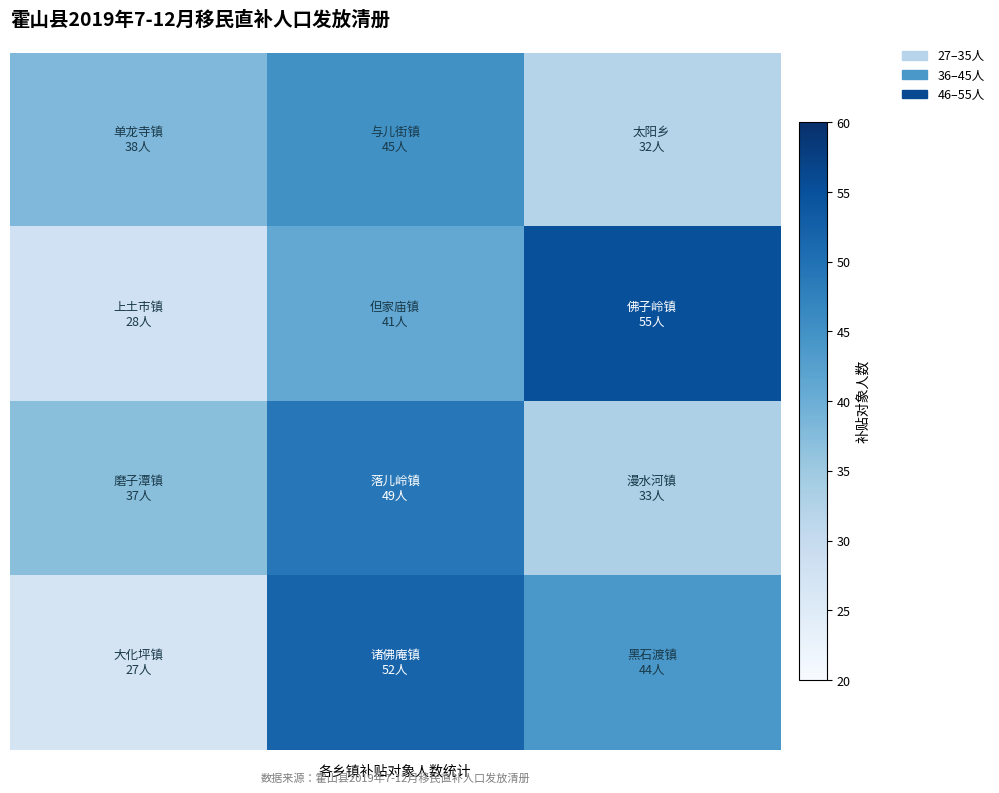

At which category is the sum across all series the highest?

1